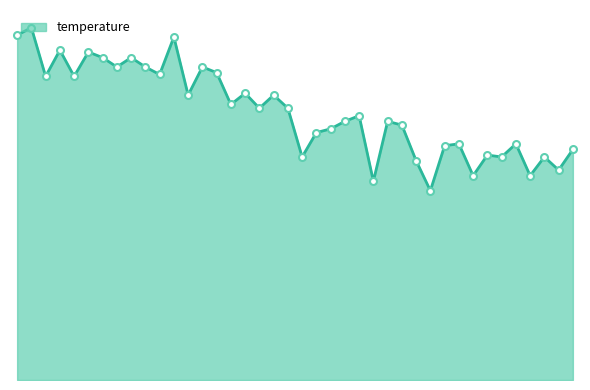

Does the chart have visible grid lines?

No